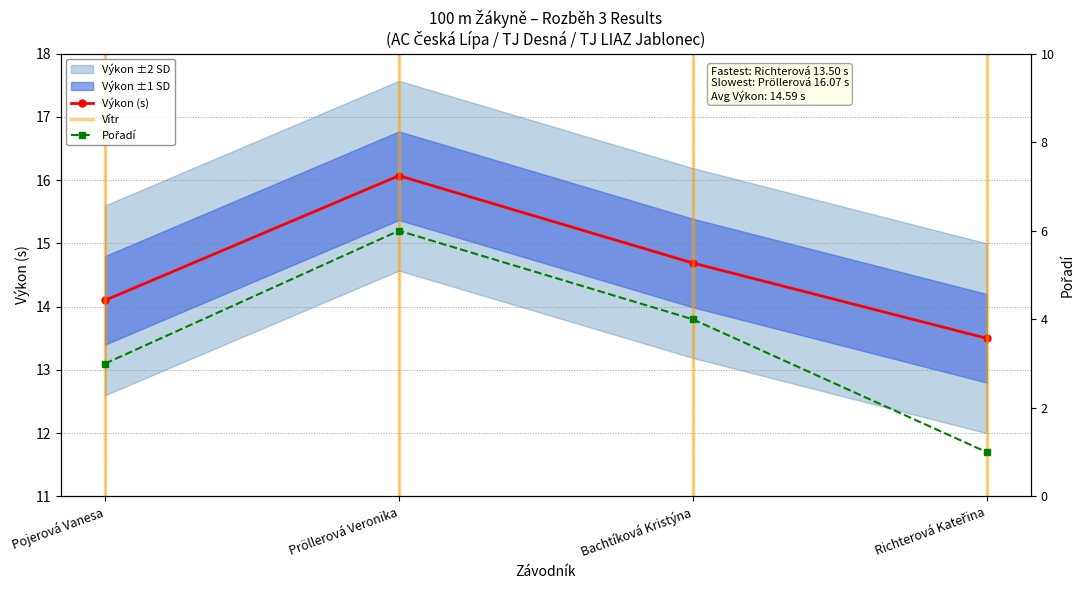

How many data points in Pořadí are above 4?

1